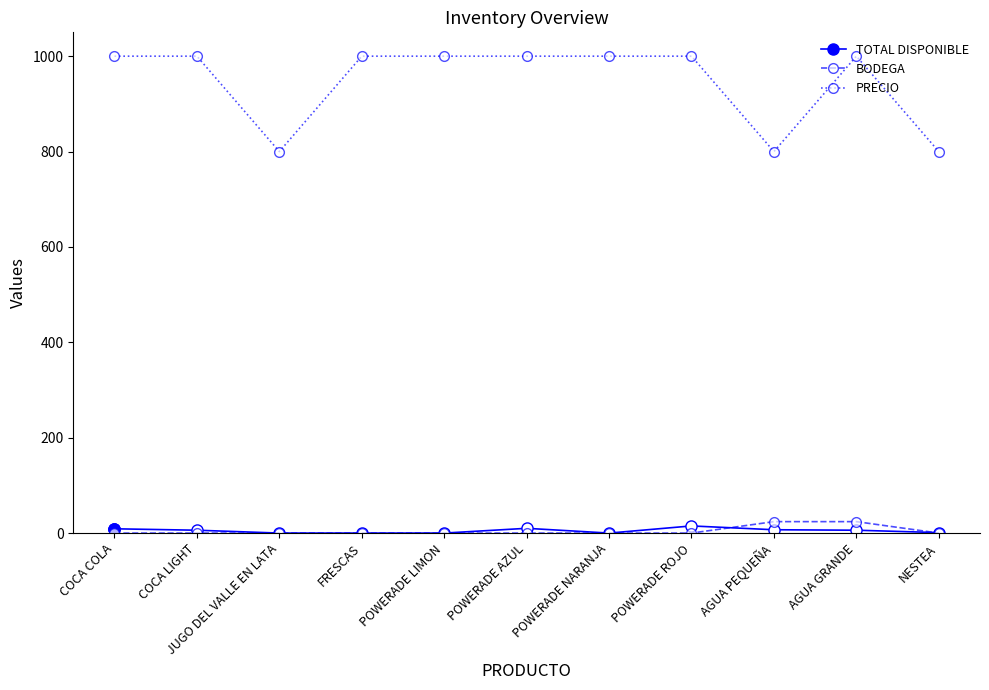

Which series has the largest total across all categories?

PRECIO